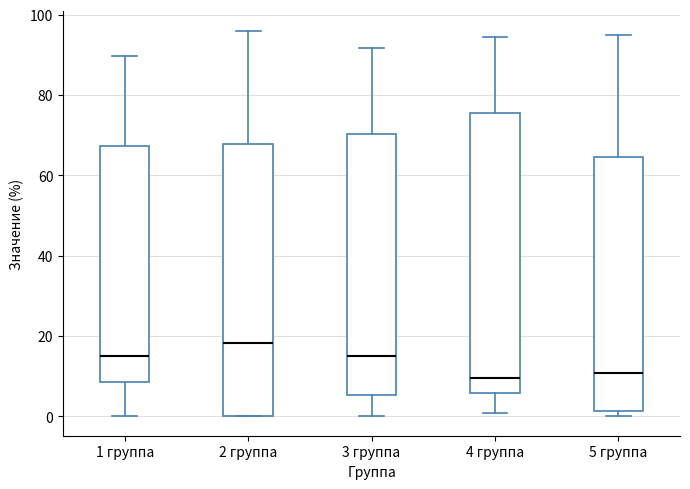

Where is the upper edge of the box for 3 группа on the y-axis? The values are not printed on the chart, so give them approximately, as read against the axis.

70